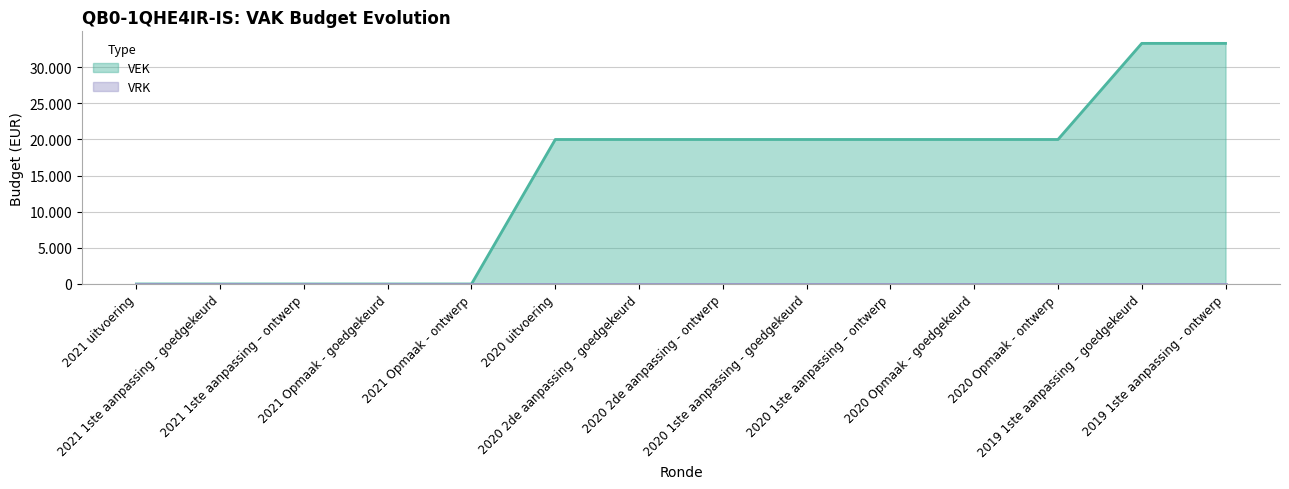

At which category does the chart reach its peak across all series?

2019 1ste aanpassing – goedgekeurd